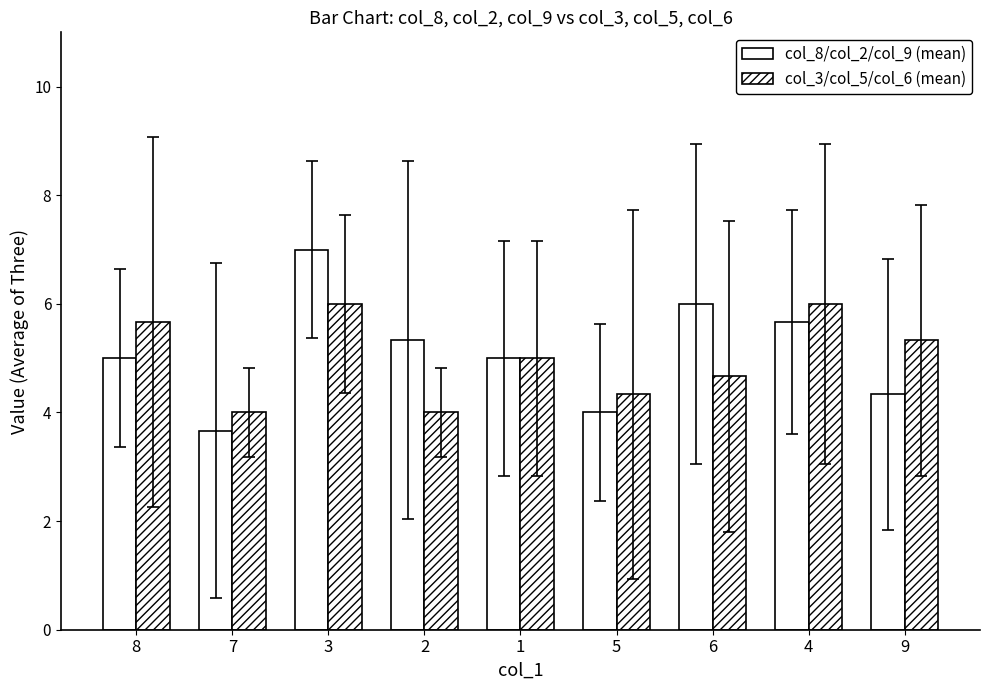

Does the chart contain any negative values?

No